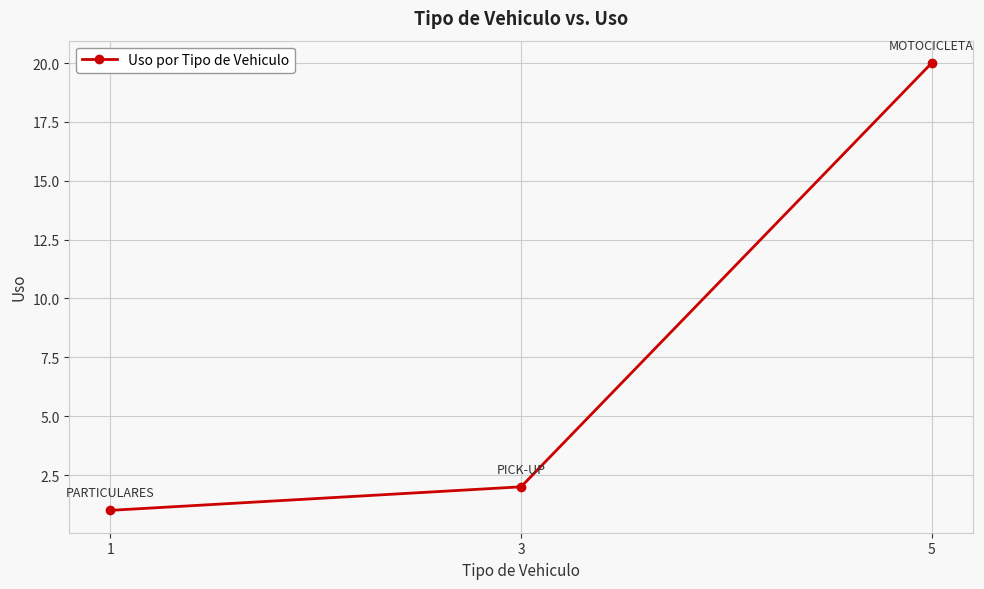

Reading left to right, extract all data points from this chart.

1=1	3=2	5=20